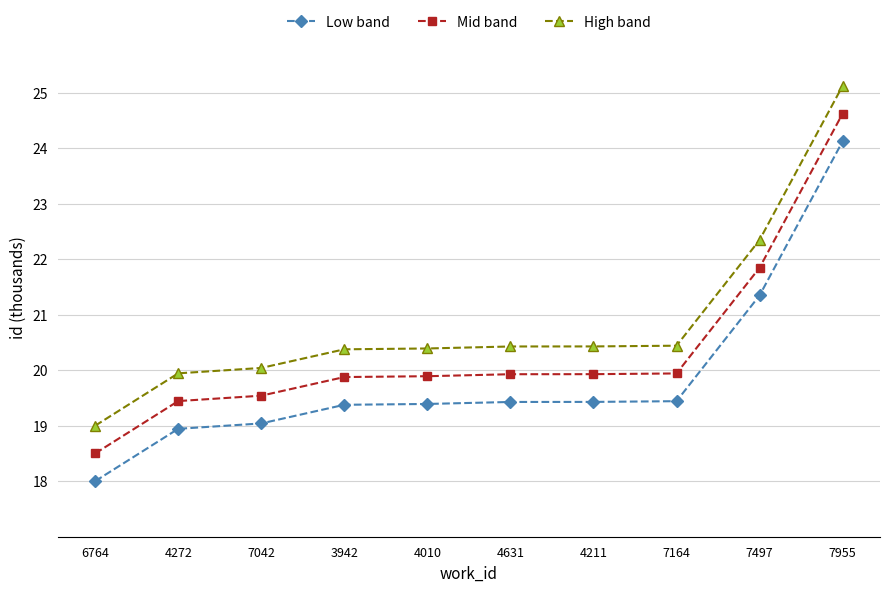

What are all the series names shown in the legend?

Low band, Mid band, High band